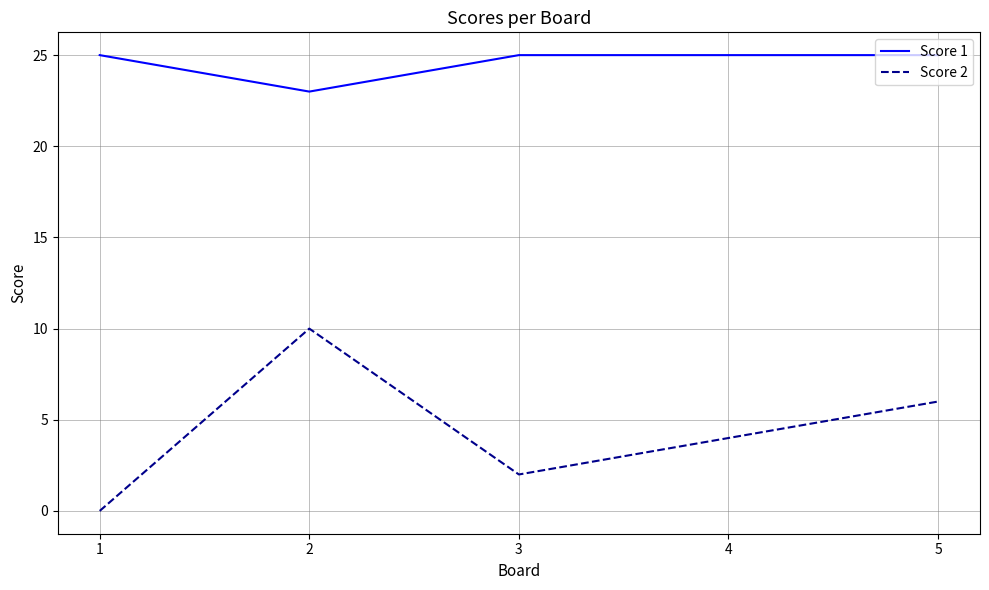

What is the total value across all series at 4?

29